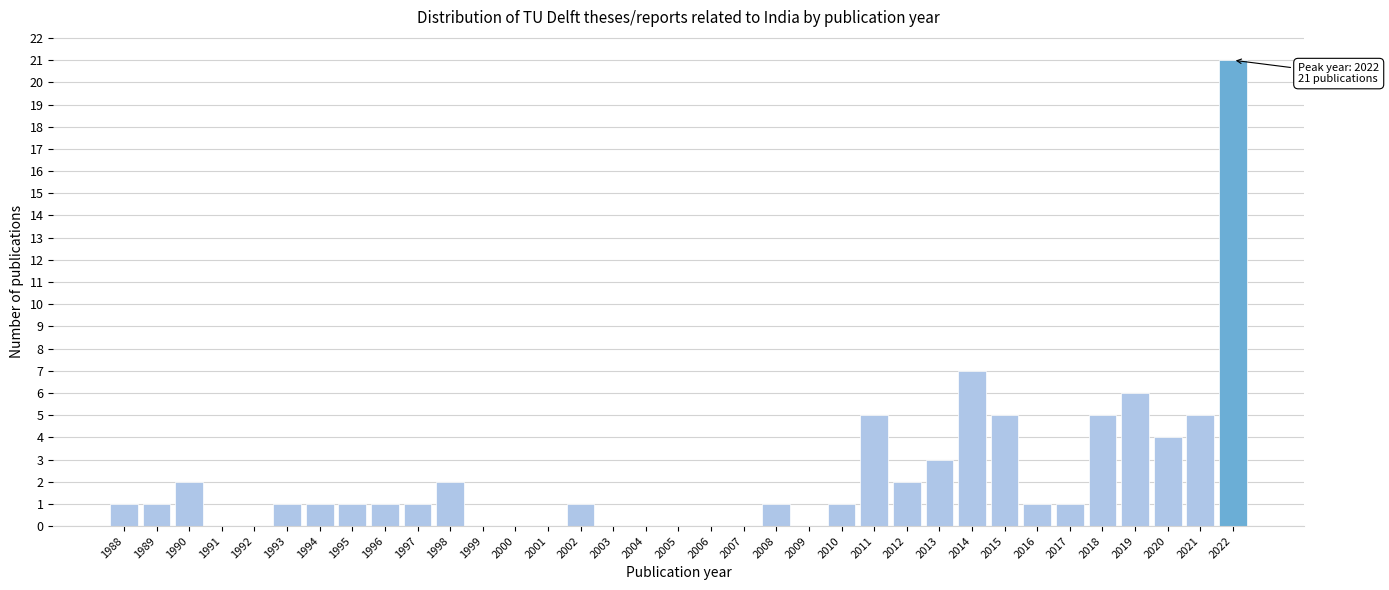

What is the sum of the values at 2020 and 1995?

5